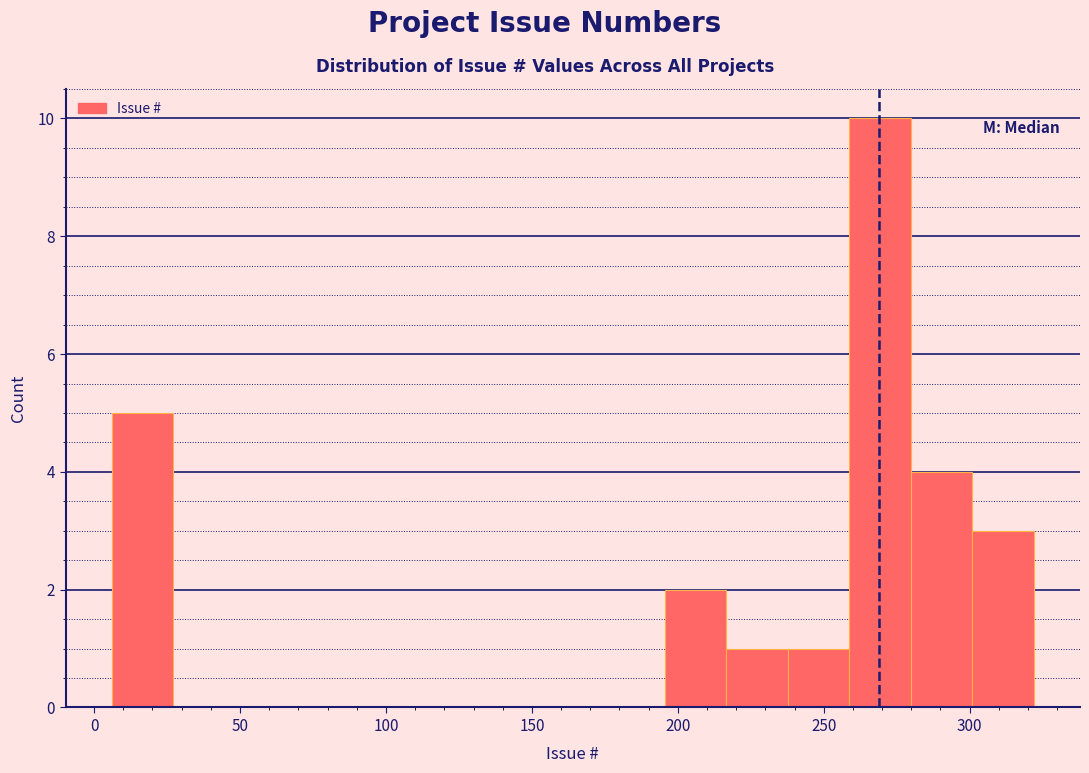

Reading left to right, transcribe this chart: for each bar, give the range it covers on the x-axis and its height. Neither the bar edges nor the heights are printed on the chart, so give them approximately, as read against the axes.

5 to 25: 5
25 to 50: 0
50 to 70: 0
70 to 90: 0
90 to 110: 0
110 to 130: 0
130 to 155: 0
155 to 175: 0
175 to 195: 0
195 to 215: 2
215 to 240: 1
240 to 260: 1
260 to 280: 10
280 to 300: 4
300 to 320: 3